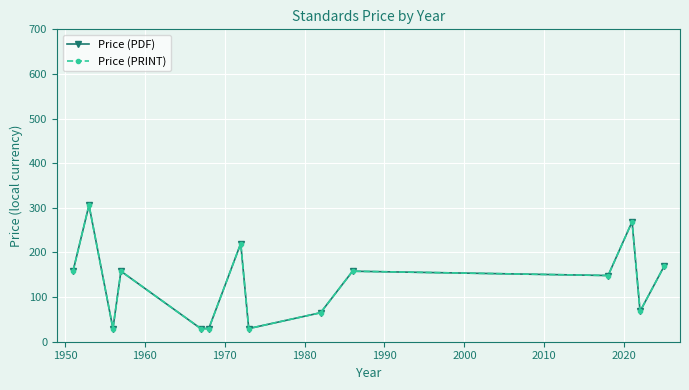

Reading left to right, what are all the values shown in this chart?

Price (PDF): 158.0	306.0	29.4	158.0	29.4	29.4	220.0	29.4	65.0	158.0	148.3	268.9	68.0	168.7
Price (PRINT): 158.0	306.0	29.4	158.0	29.4	29.4	220.0	29.4	65.0	158.0	148.3	268.9	68.0	168.7